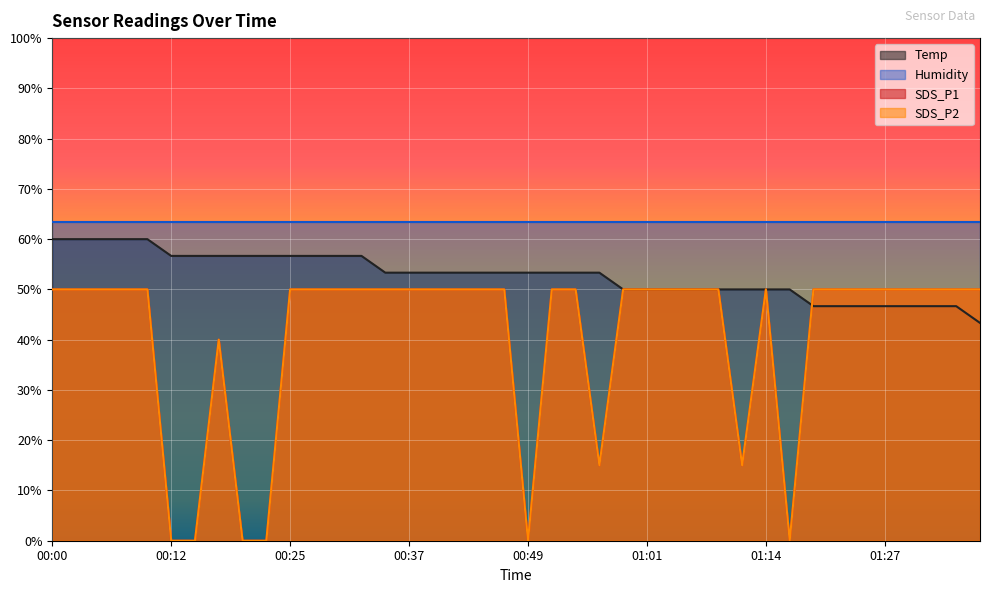

At which label is Temp closest to 51?

00:59